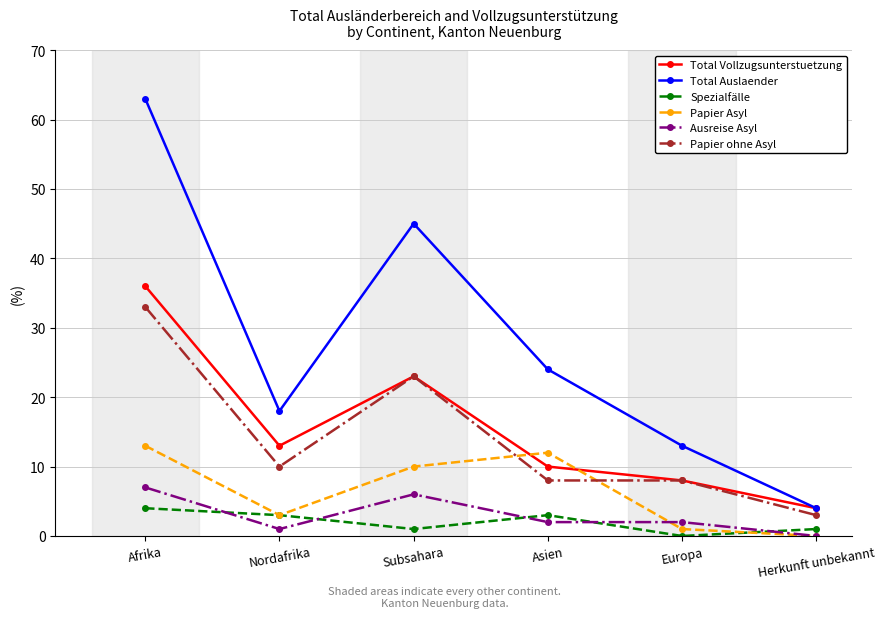

What position from the right is Nordafrika?

5